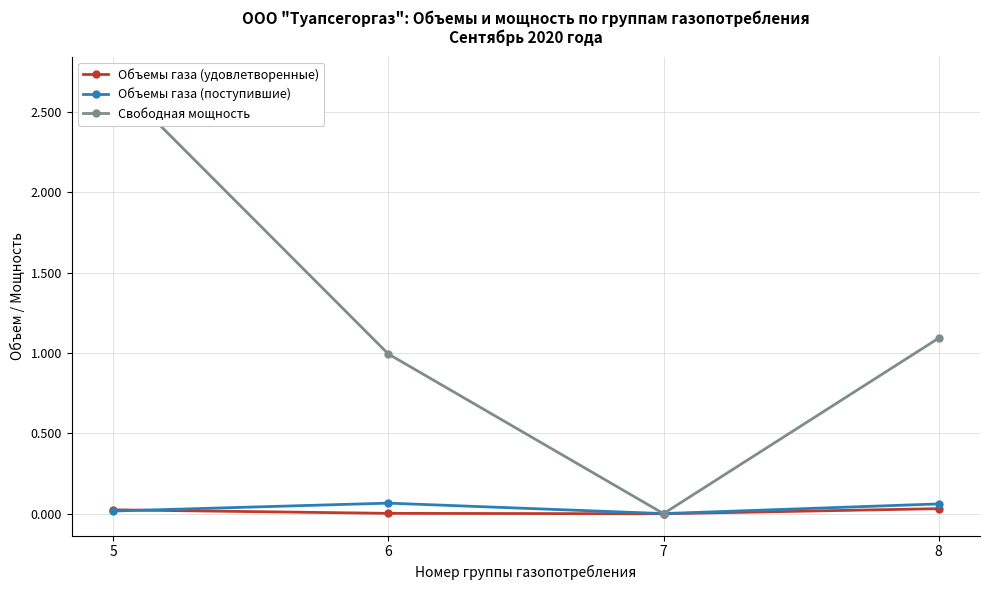

The Объемы газа (поступившие) series shows 0.1 at 8. True or false?

False